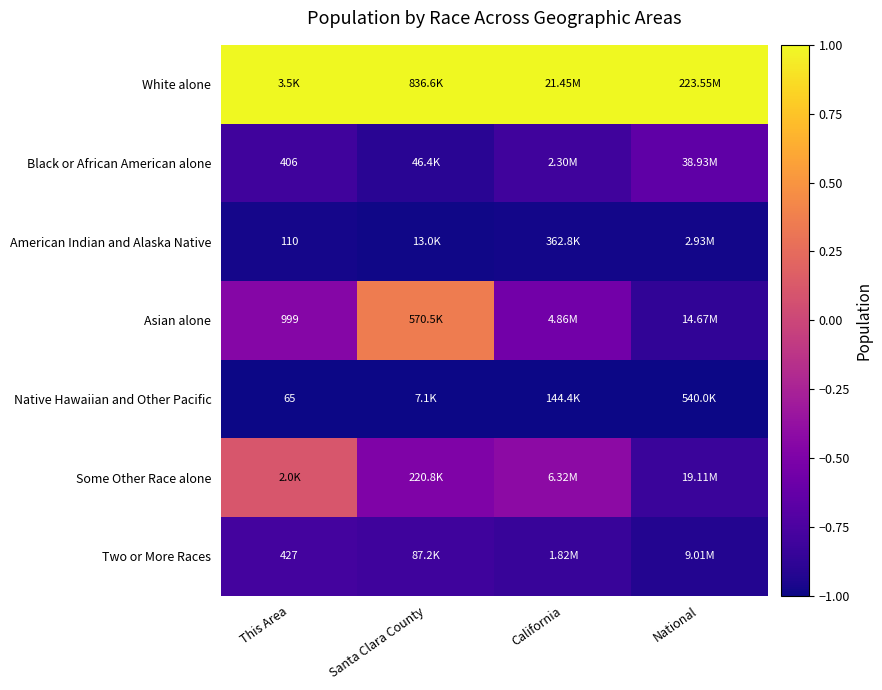

The Asian alone series shows 0.4 at Santa Clara County. True or false?

True